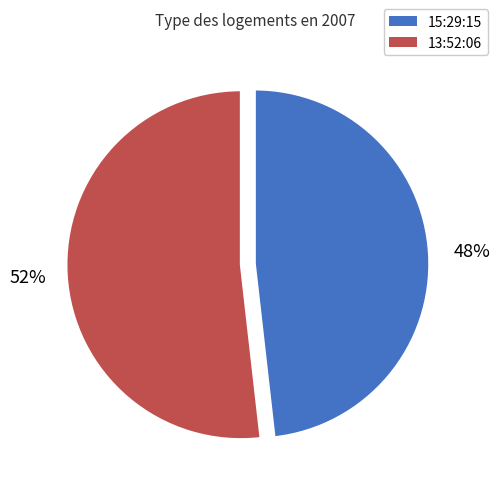

What is the majority slice?

13:52:06